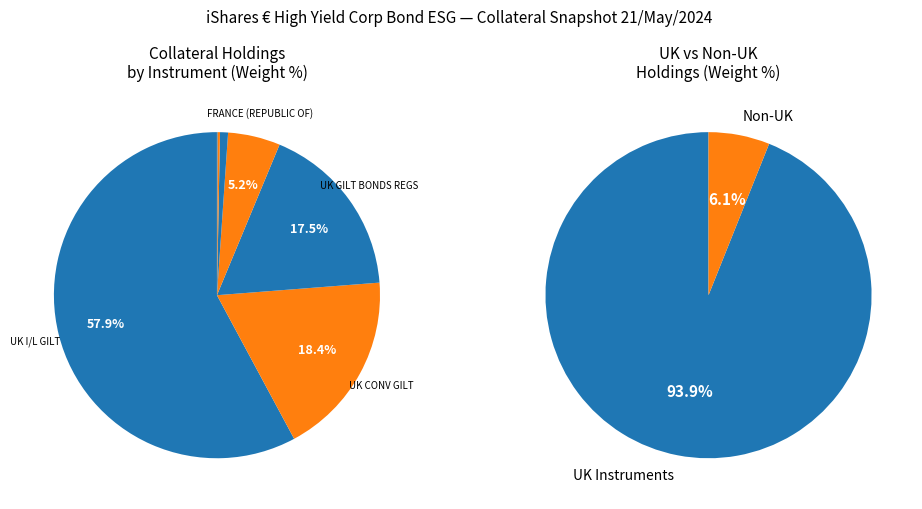

The BELGIUM (KINGDOM OF) slice represents 1% of the pie. True or false?

True